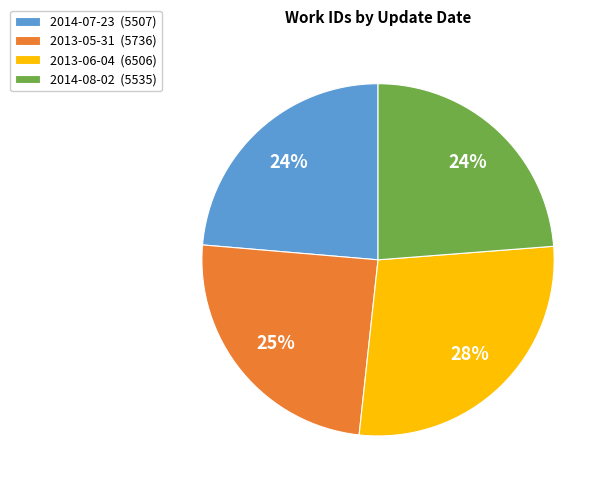

What percentage is the 2014-07-23 slice, to the nearest percent?

24%